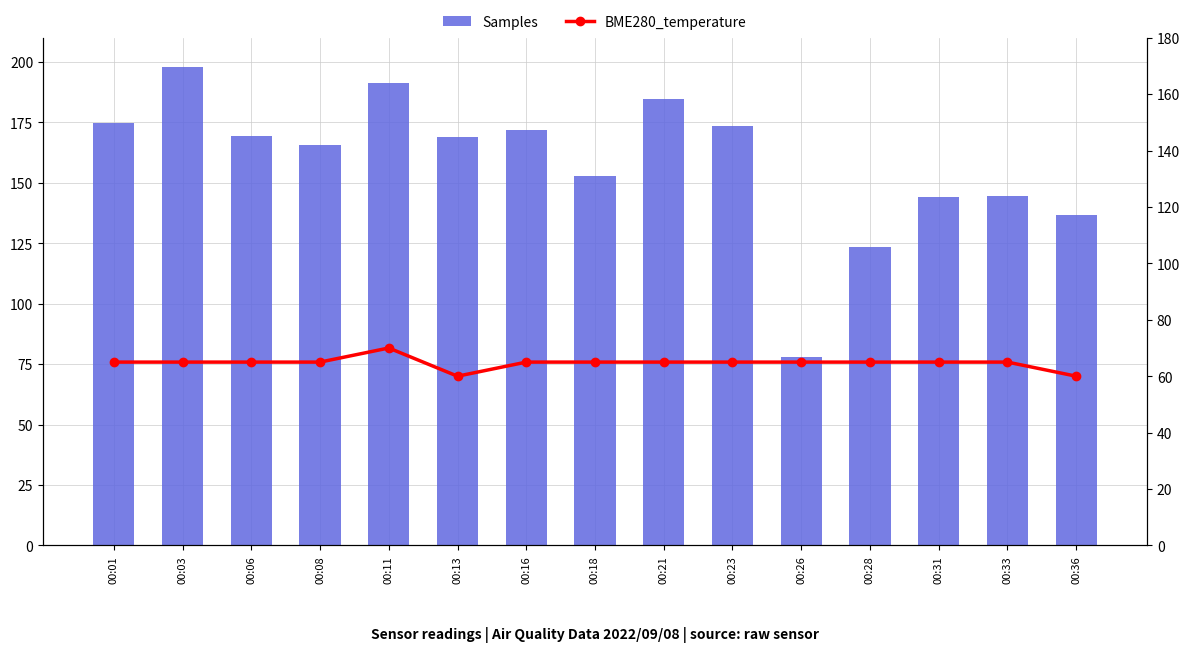

At which label does BME280_temperature reach its peak?

00:11